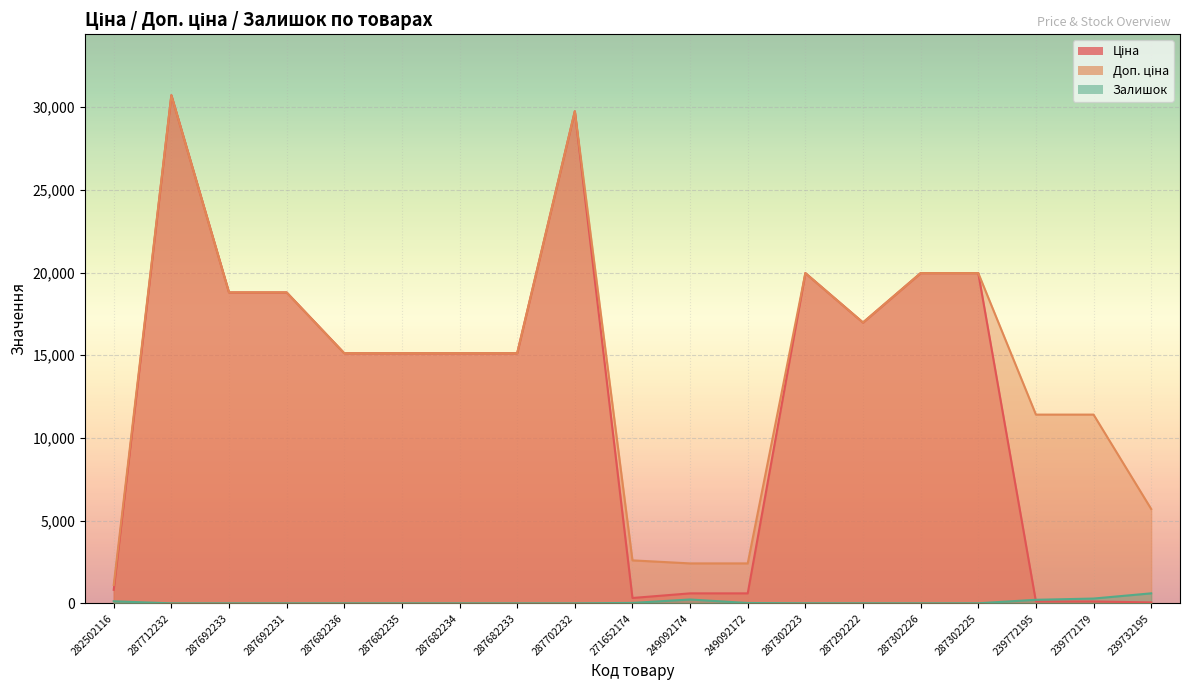

What is the maximum value for Залишок?

605.0